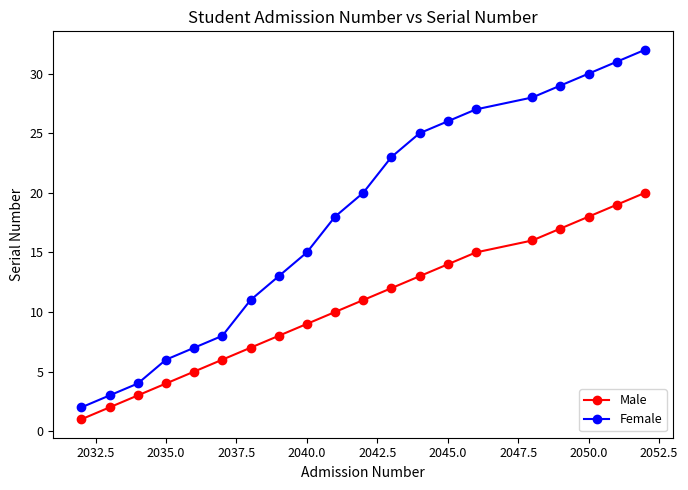

What is the minimum value shown in the chart?

1